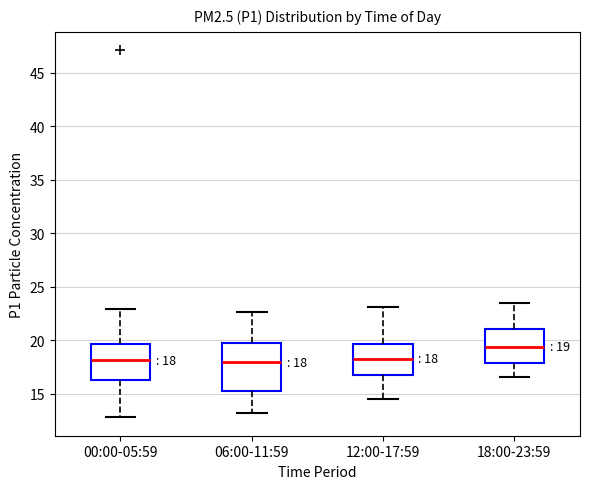

Comparing the boxes themselves (not the whiskers), which one is the tallest?

06:00-11:59